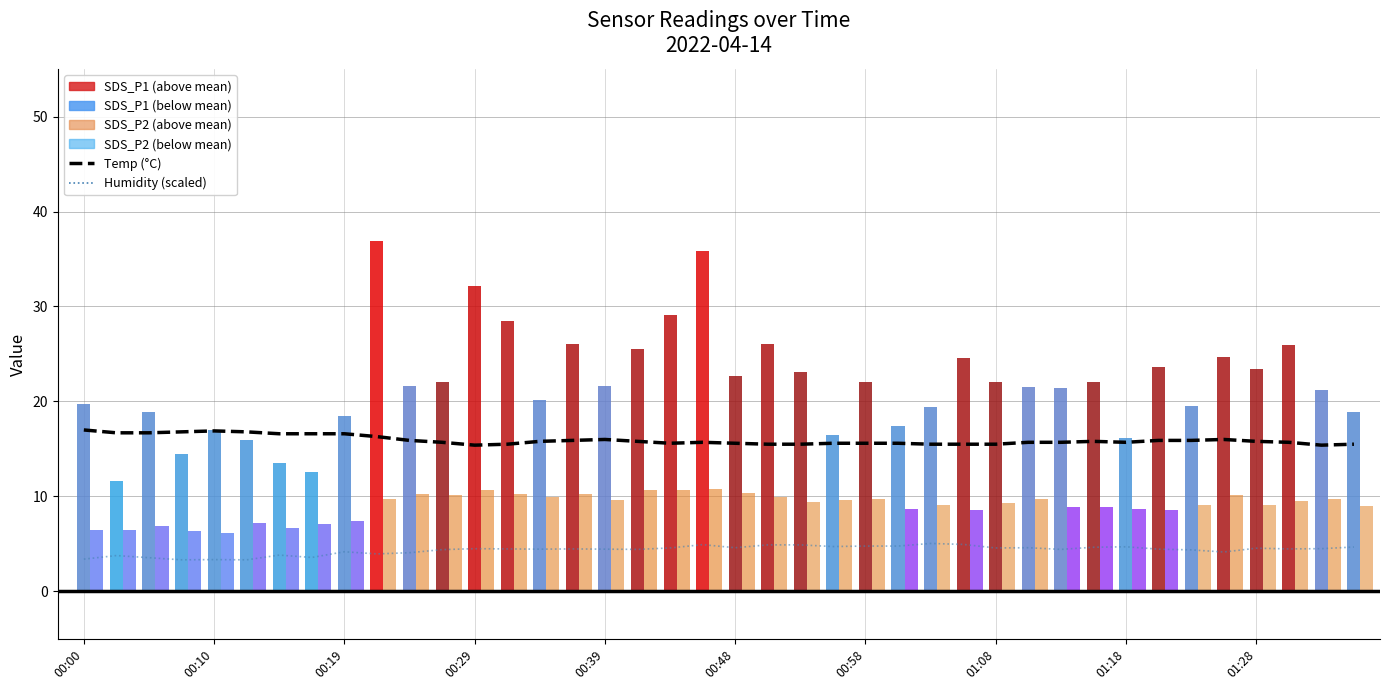

The Temp (°C) series shows 8.9 at 23. True or false?

False